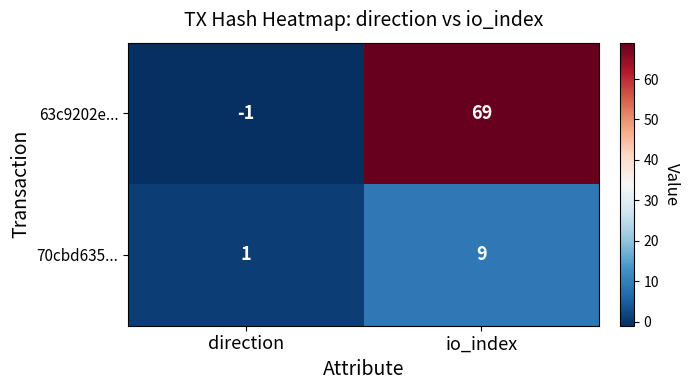

What is the sum of the 63c9202e... values at direction and io_index?

68